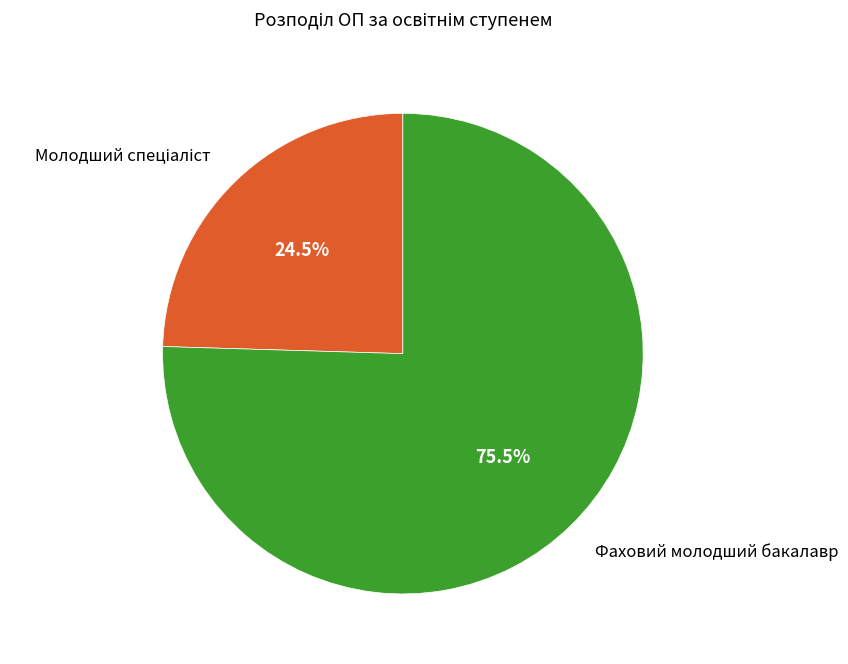

Is there a majority slice in this chart?

Yes